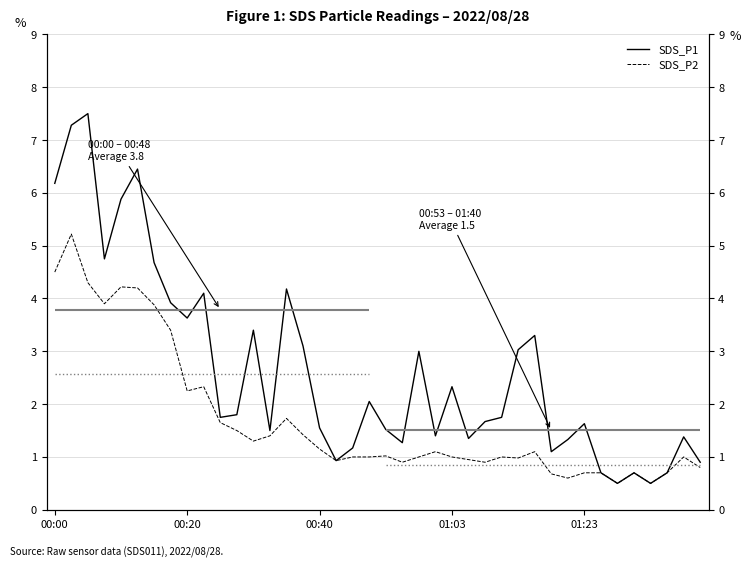

Is the value of SDS_P1 at 8 greater than the value of SDS_P2 at 01:03?

No